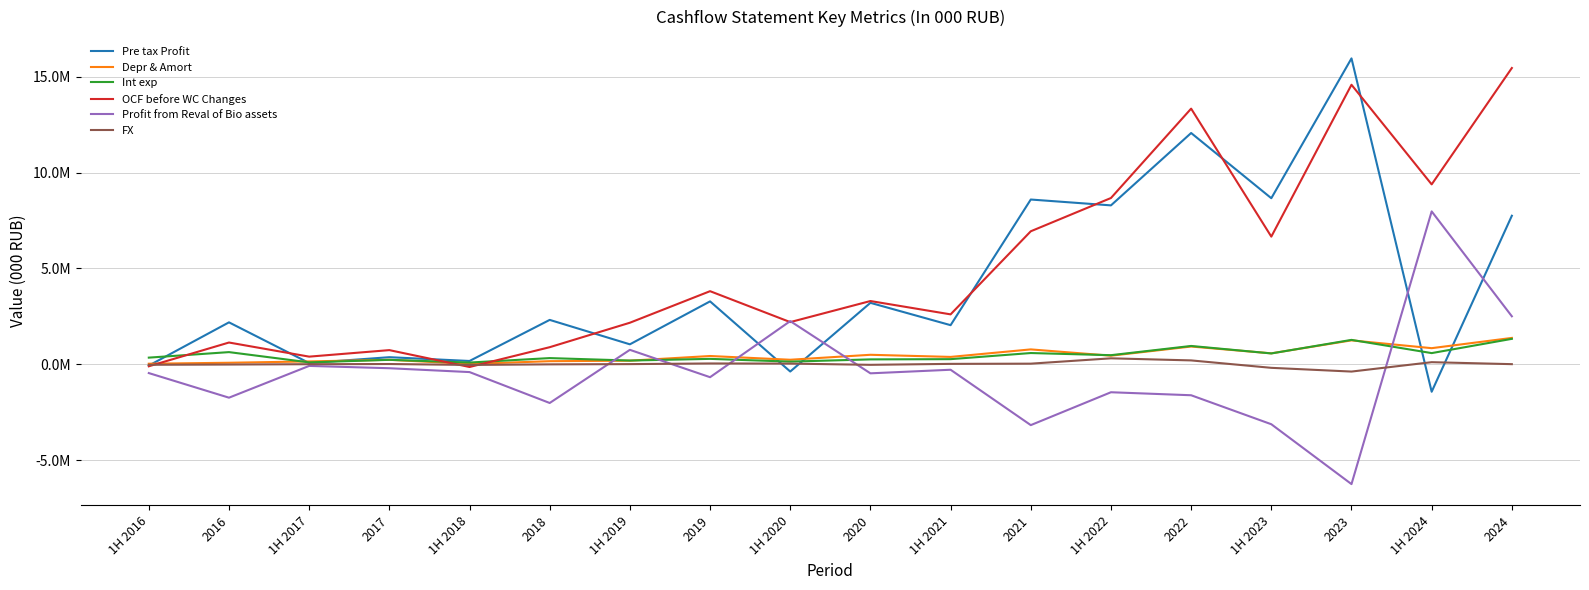

At which category does FX reach its first local peak?

2017